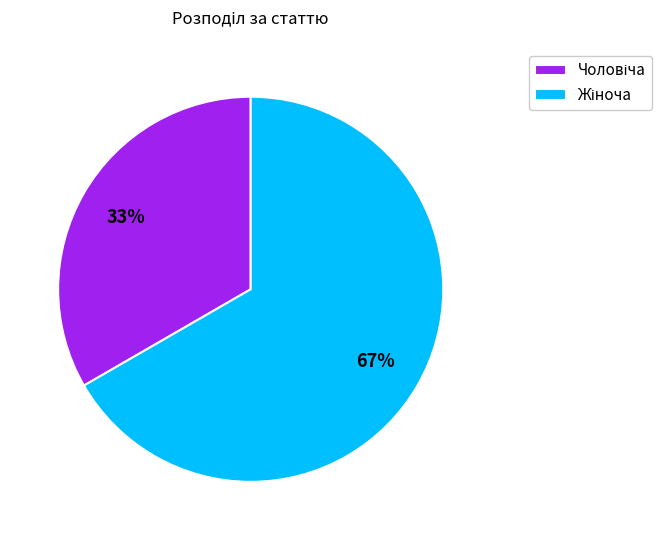

To the nearest percent, what is the average slice percentage?

50%